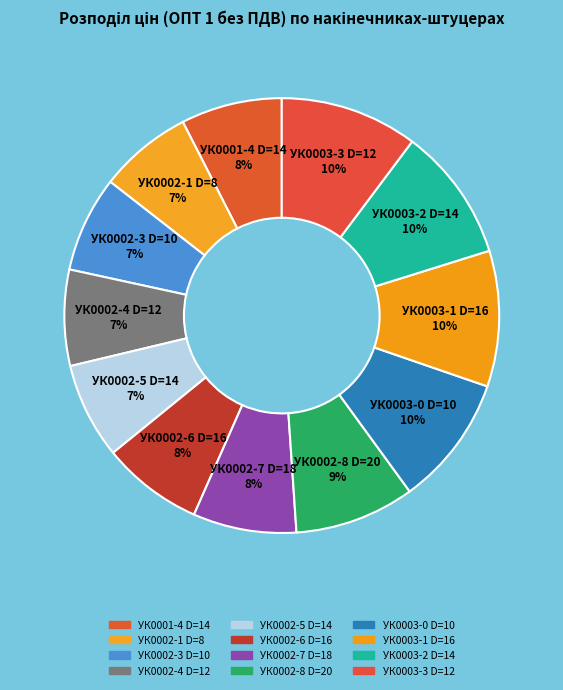

Do УК0002-5 D=14 7% and УК0003-3 D=12 10% together represent more than half of the pie?

No